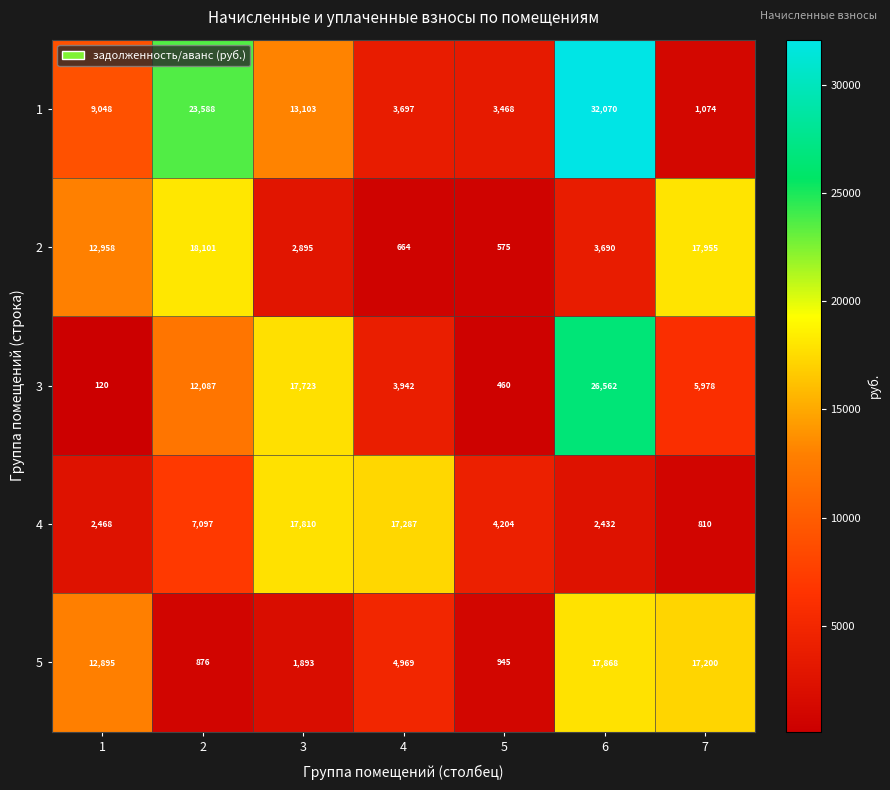

Rank the categories by 5 value from lowest to highest.

2, 5, 3, 4, 1, 7, 6